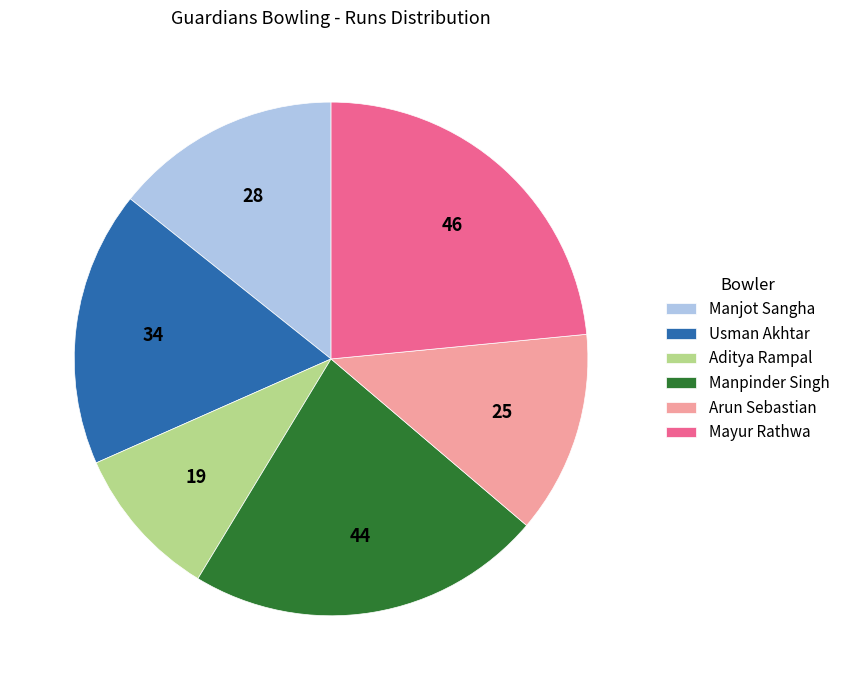

The Manjot Sangha slice represents 14% of the pie. True or false?

True